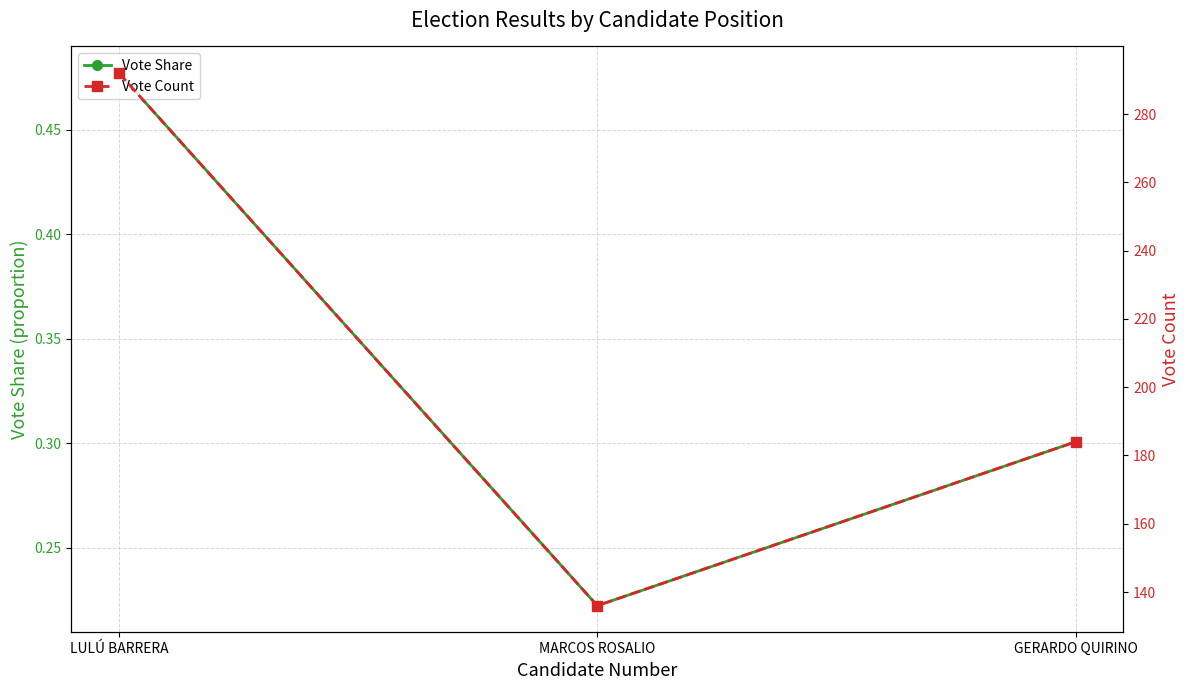

Which series changed the most between LULÚ BARRERA and GERARDO QUIRINO?

Vote Count